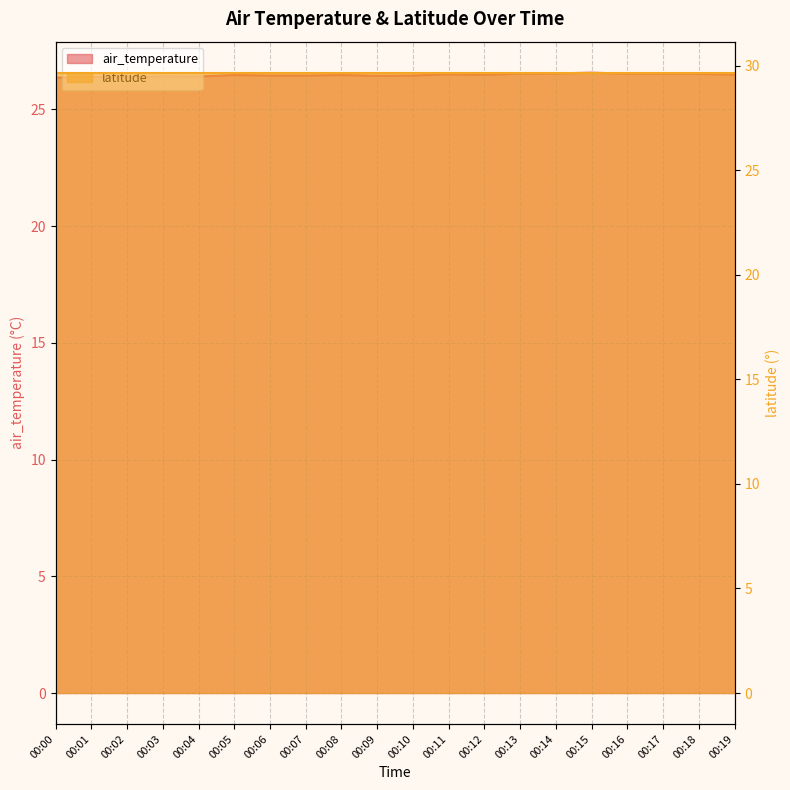

What is the value of the 16th point from the left?

26.6